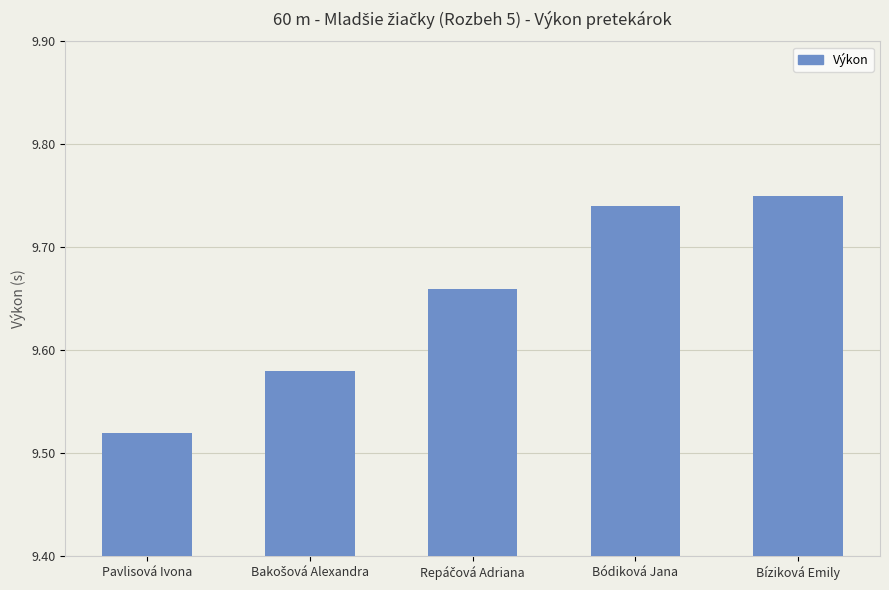

What position from the right is Pavlisová Ivona?

5